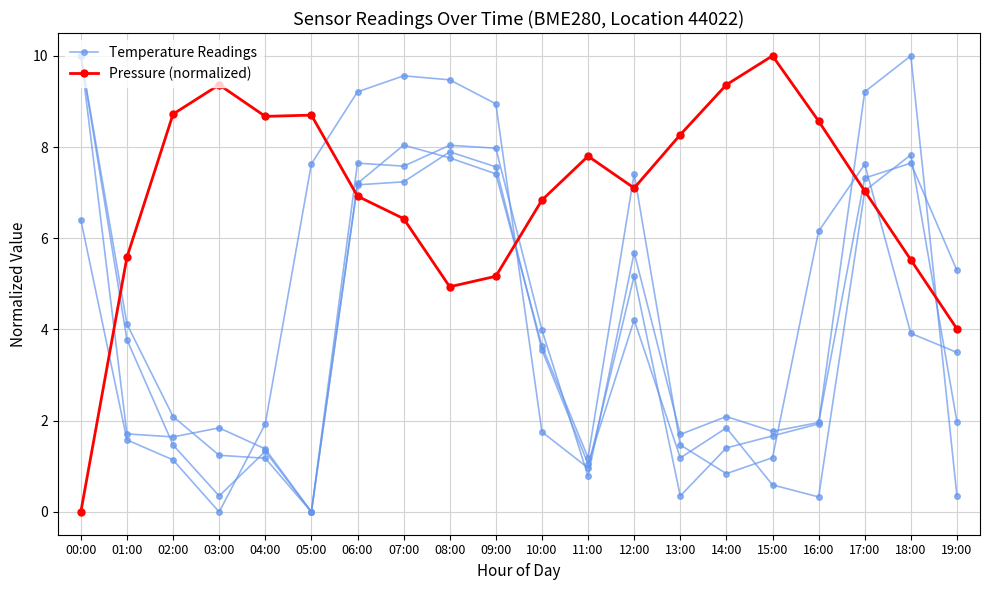

Where do Pressure (normalized) and Temperature Readings first cross each other?

00:00 and 01:00